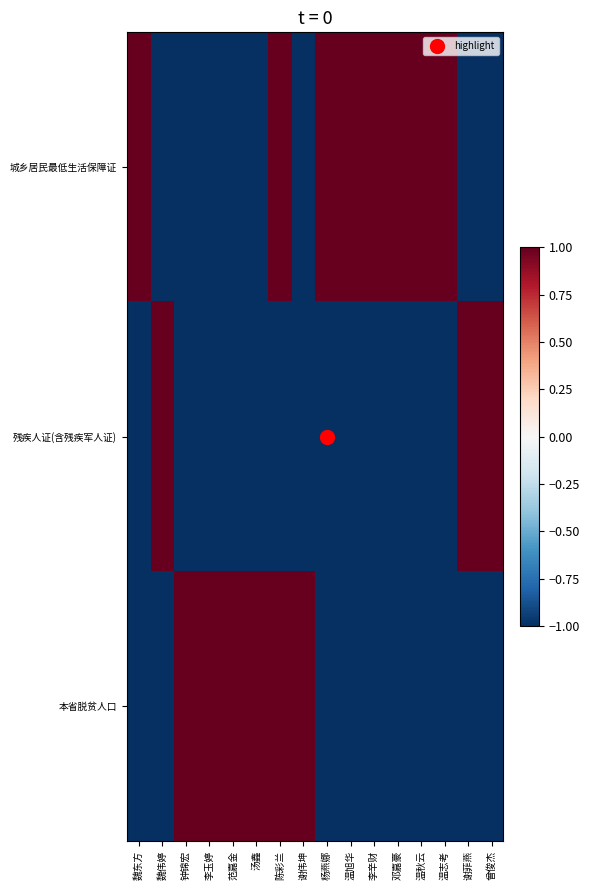

What is the spread (max minus min) of values at 范嘉金?

2